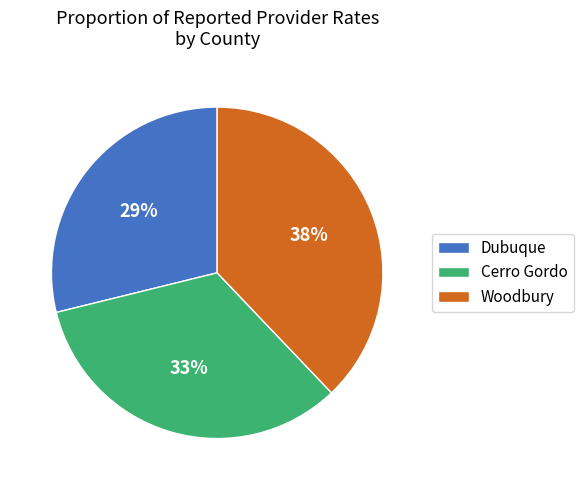

Count the number of slices in the pie.

3